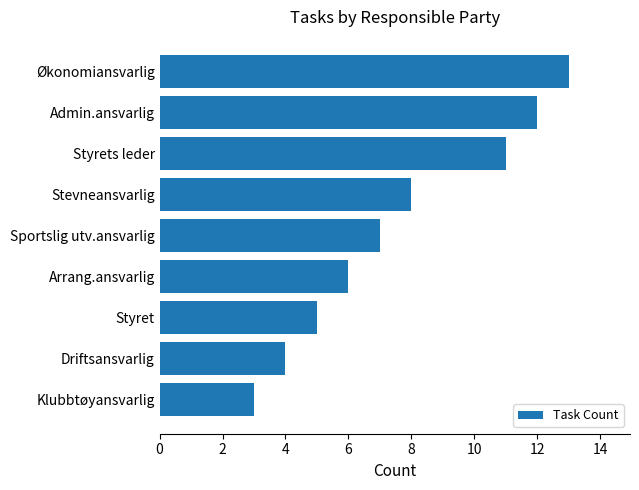

Count the number of categories in the chart.

9